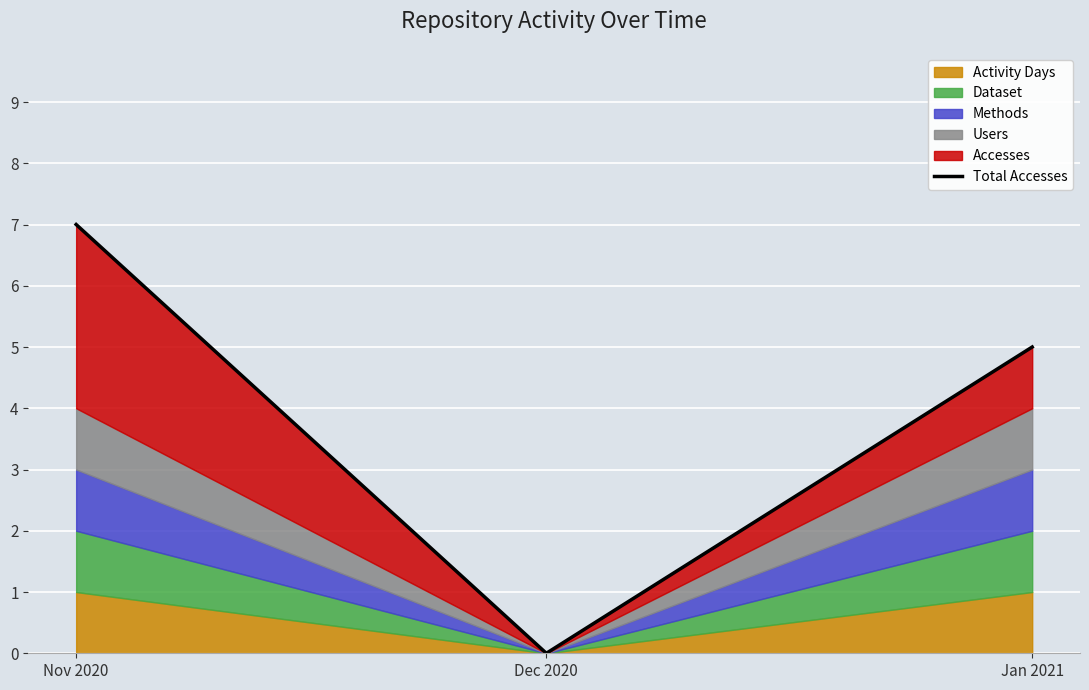

What is the difference between the maximum and minimum values?

7